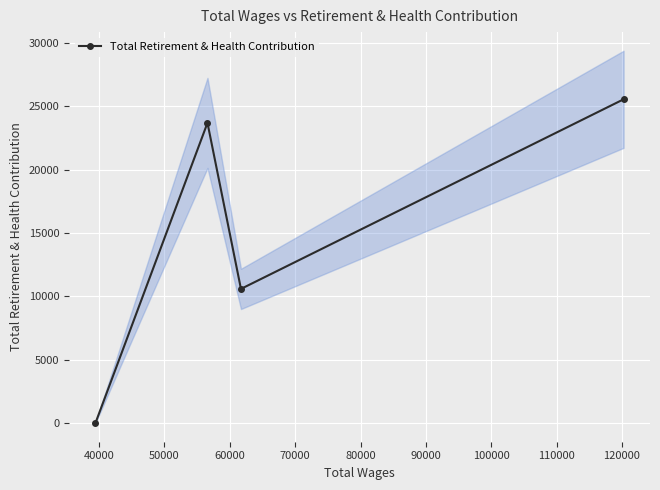

Reading left to right, what are all the values shown in this chart?

0	23704	10596	25567